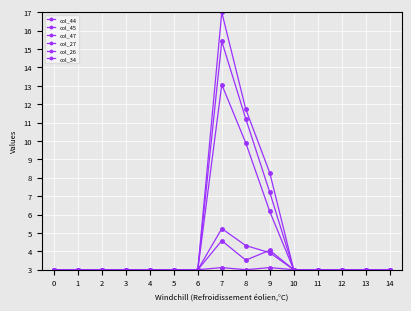

At which category does col_27 reach its first local valley?

8